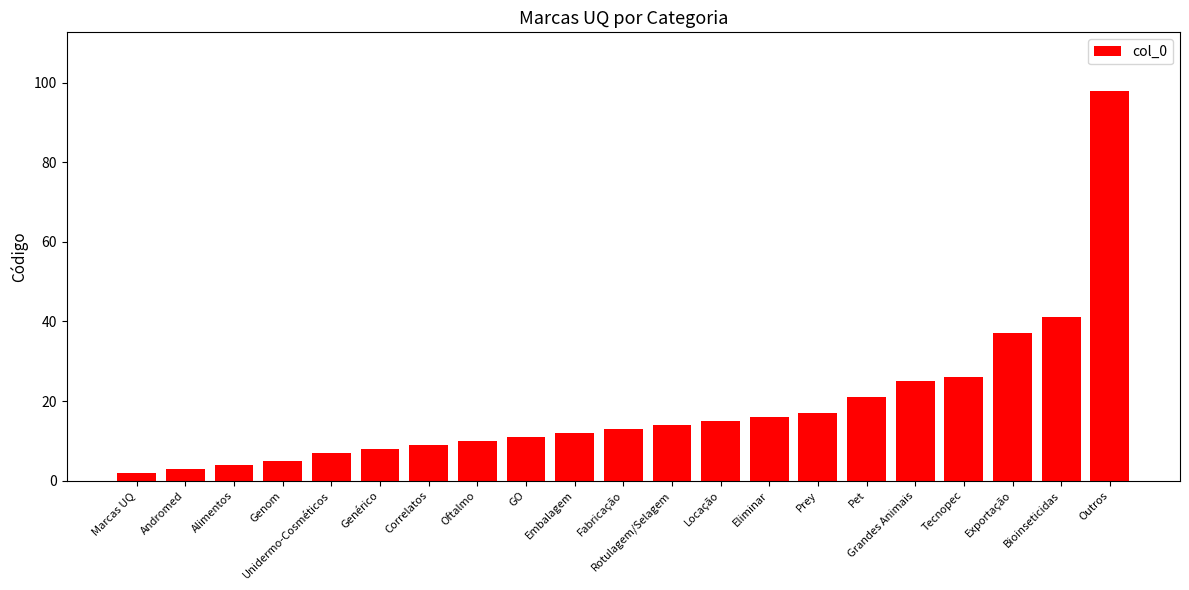

Does the chart contain any negative values?

No